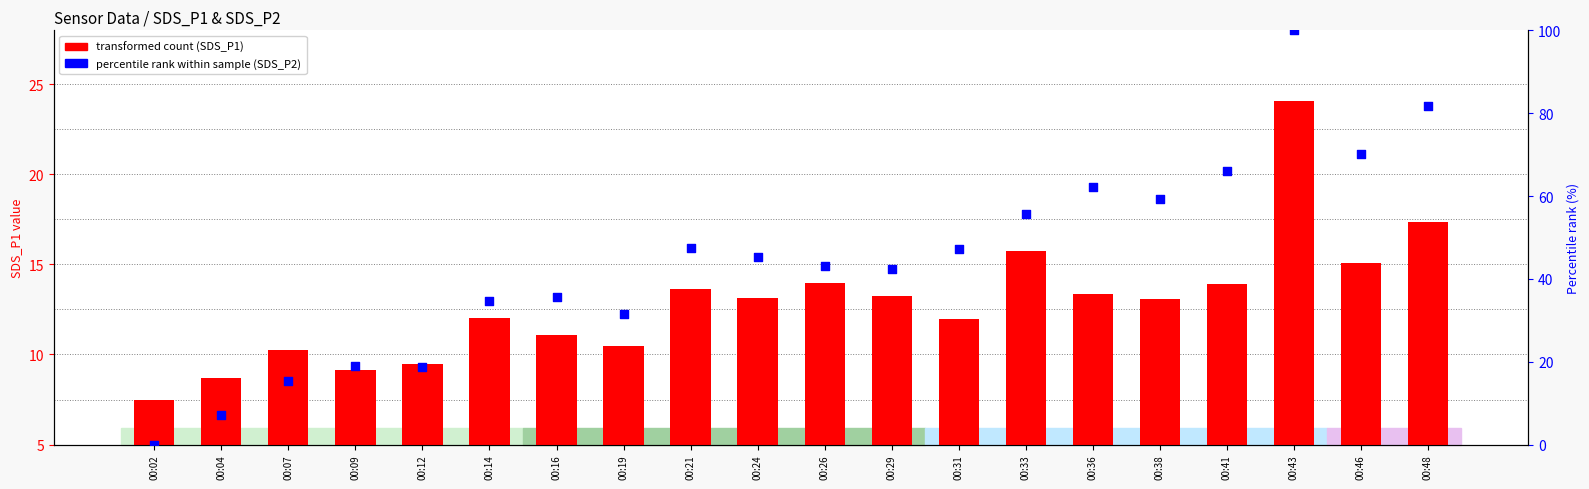

At which category is the sum across all series the highest?

00:43